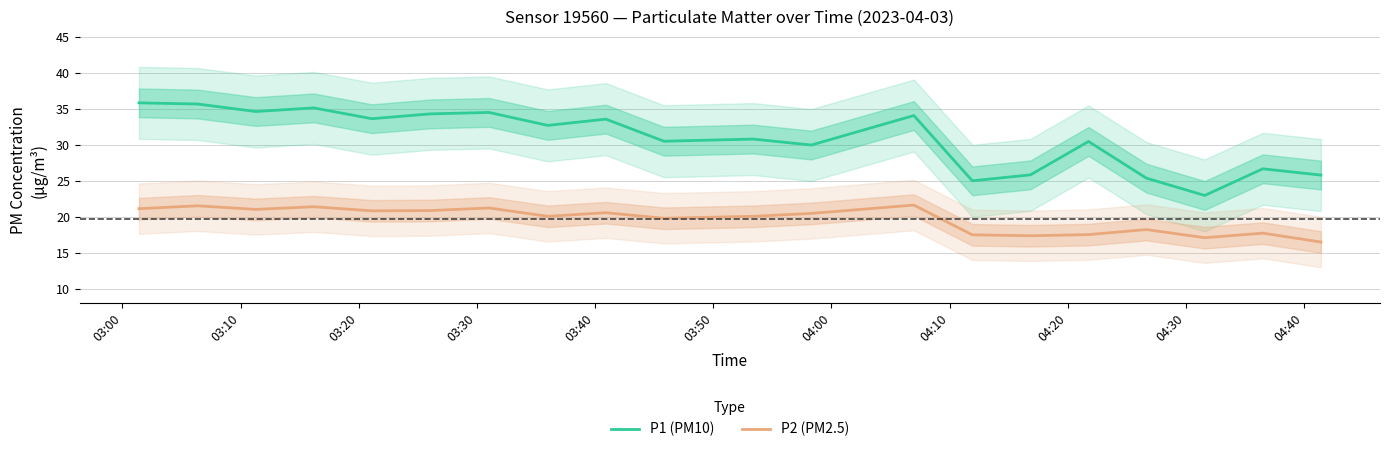

What is the maximum value for P1 (PM10)?

35.8